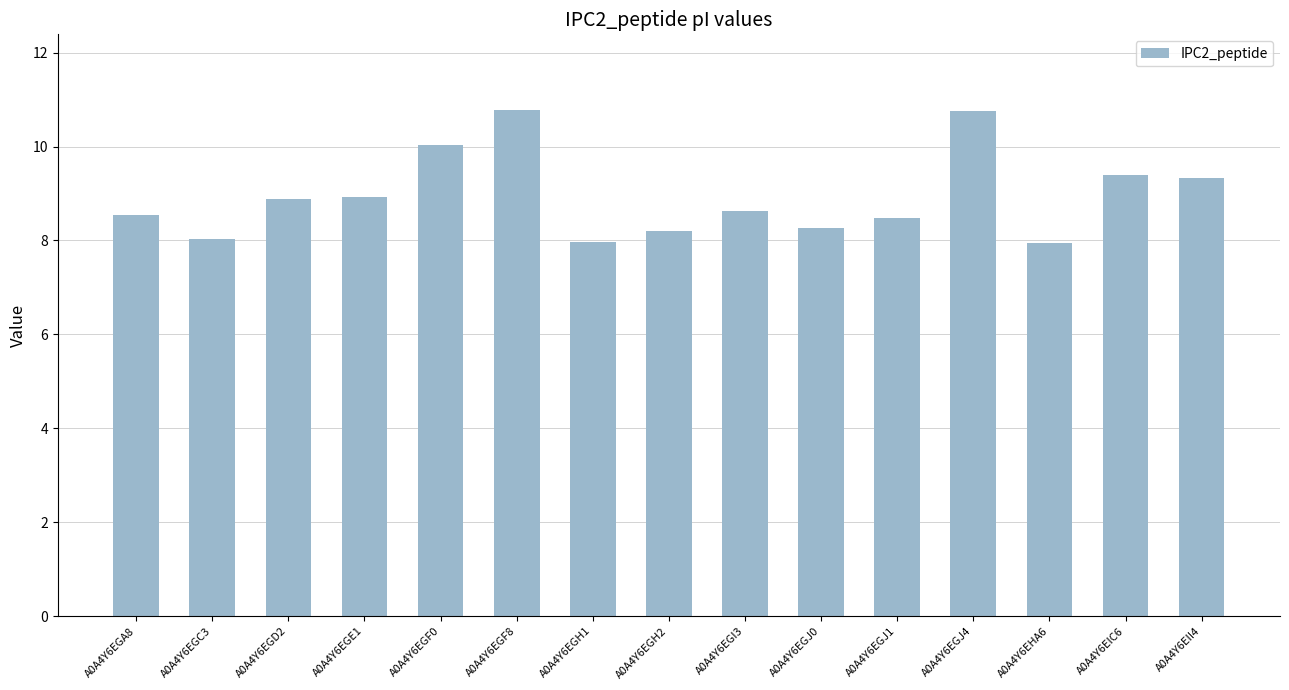

What is the greatest value displayed?

10.8